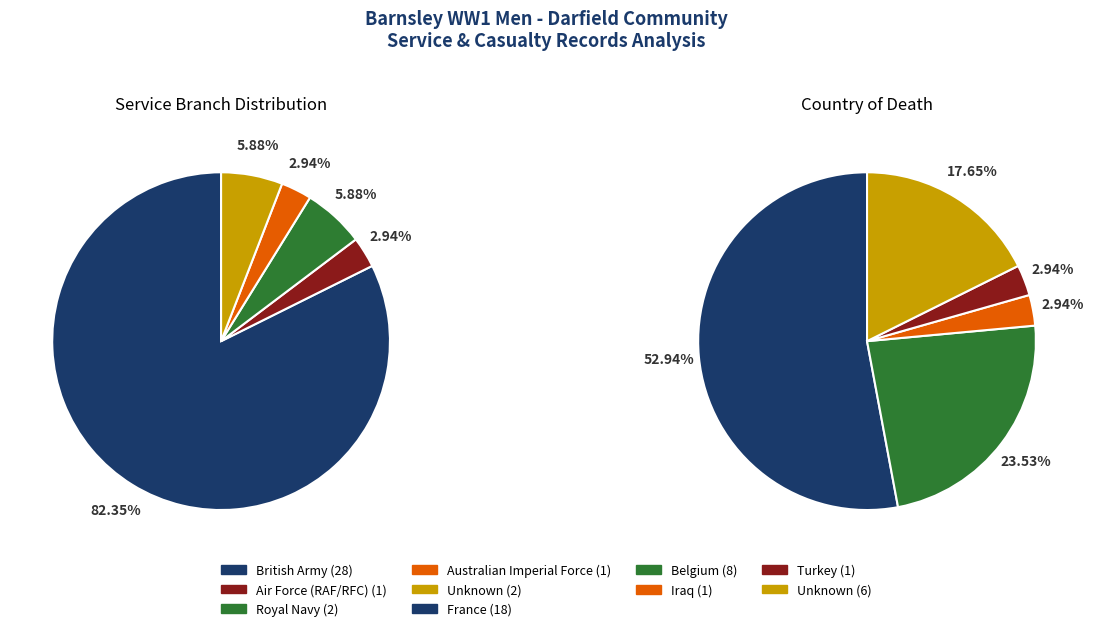

To the nearest percent, what is the difference between the Royal Navy and Australian Imperial Force slice percentages?

3%